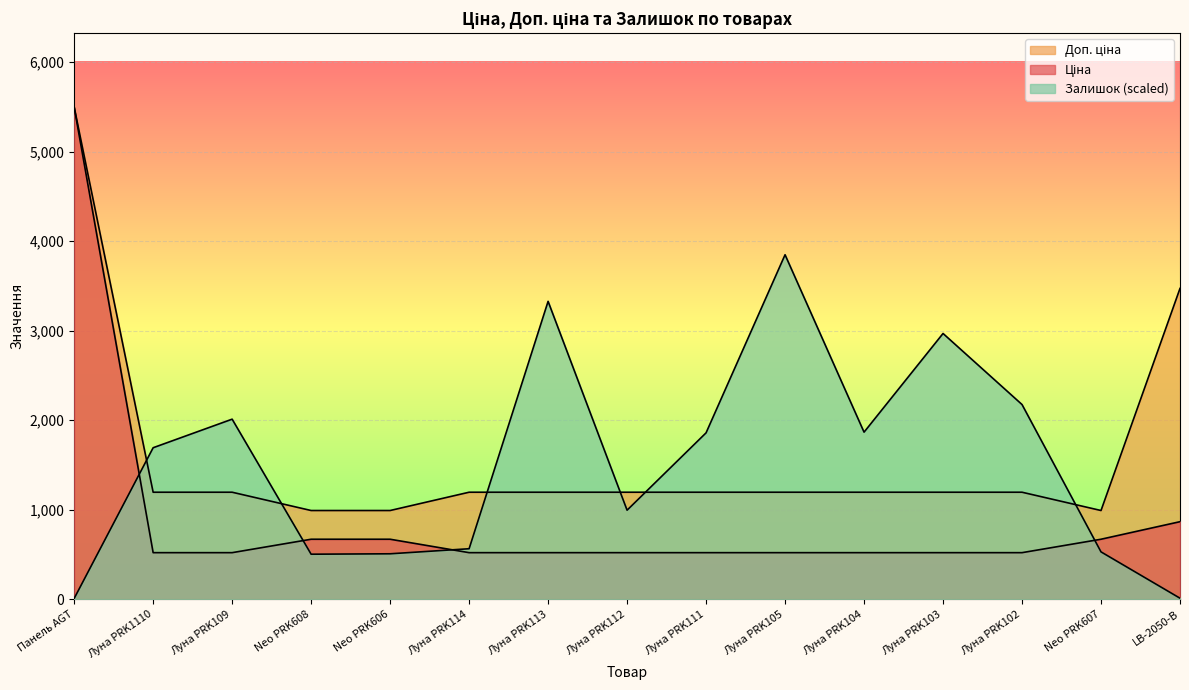

What is the label of the 5th point from the right?

Луна PRK104